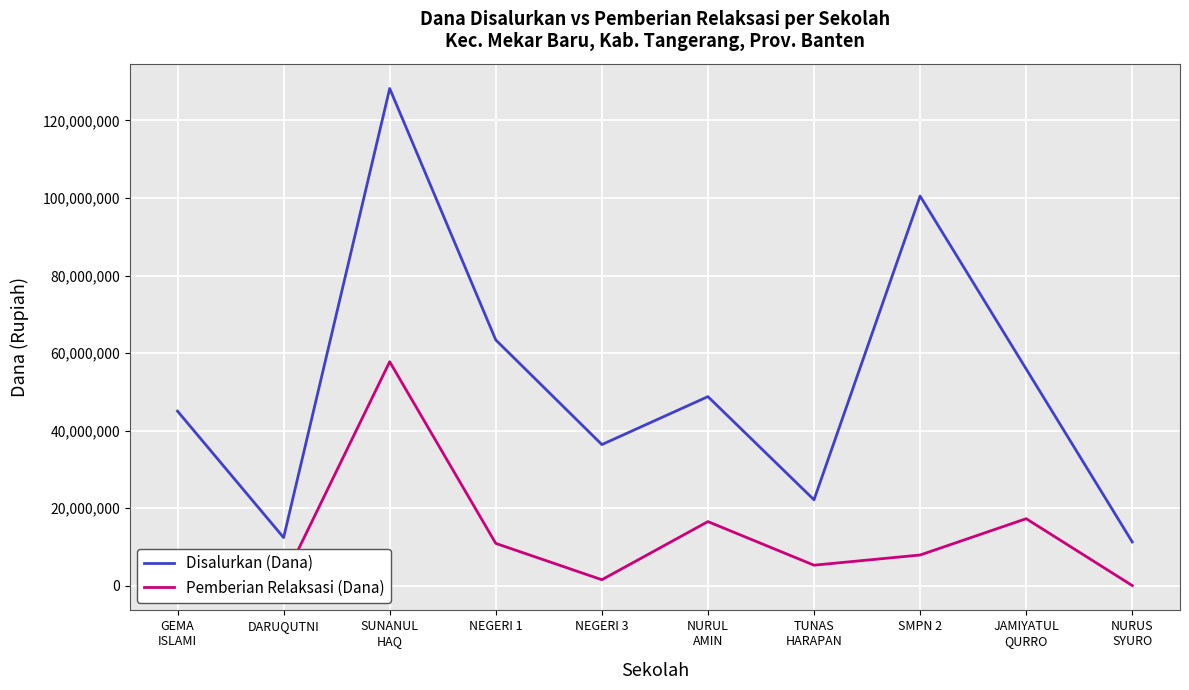

What is the highest value of the Pemberian Relaksasi (Dana) series?

57750000